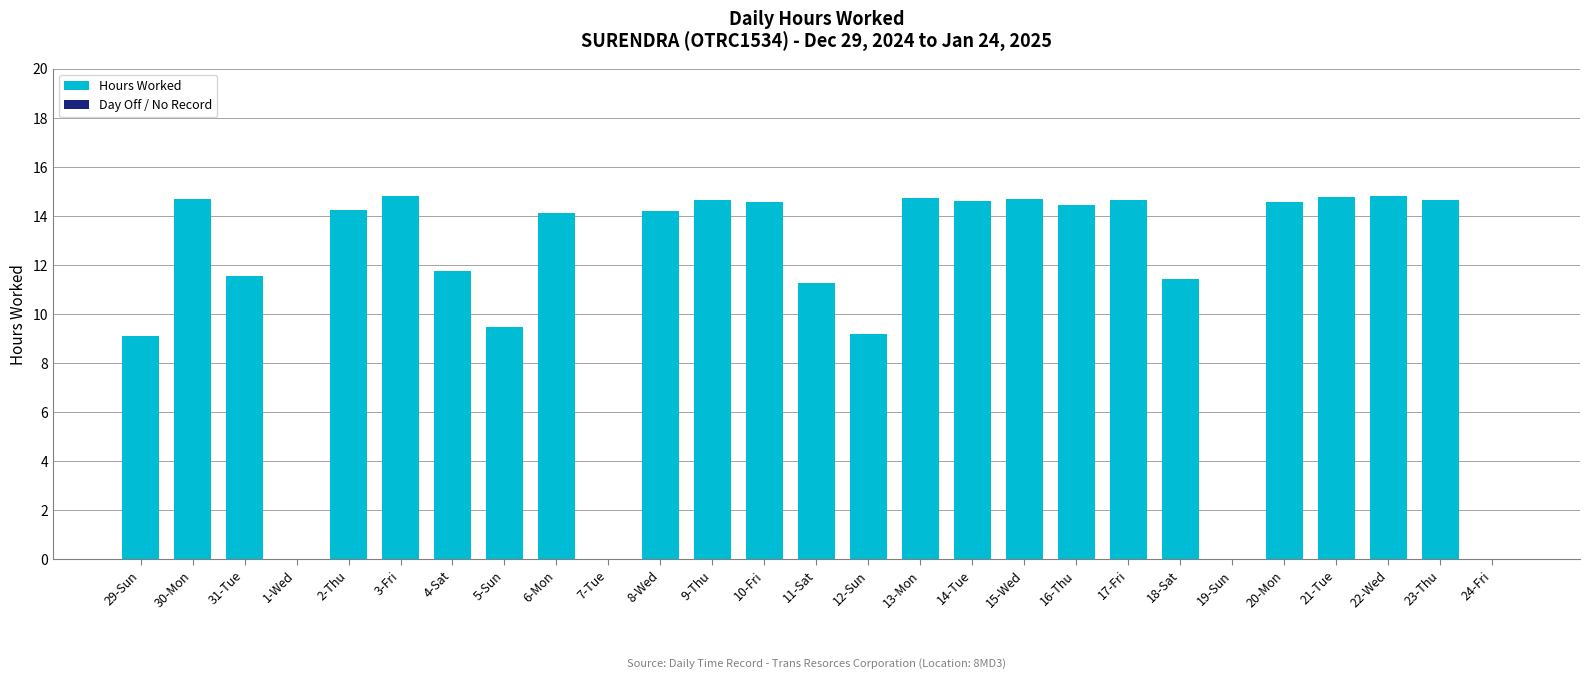

Between 23-Thu and 1-Wed, which is larger?

23-Thu